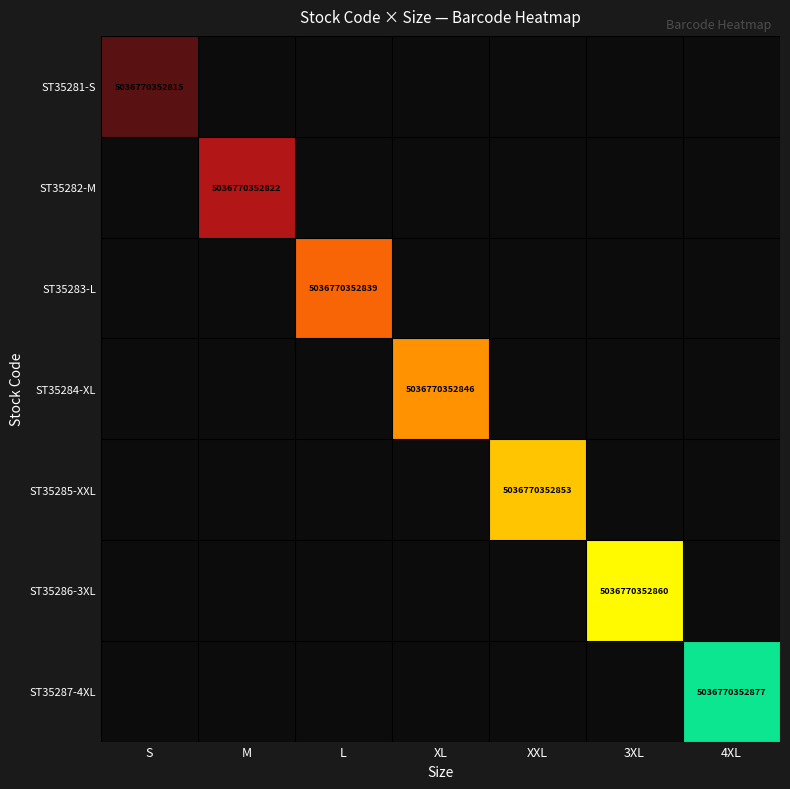

The ST35283-L series shows 1847149204343.3 at L. True or false?

False